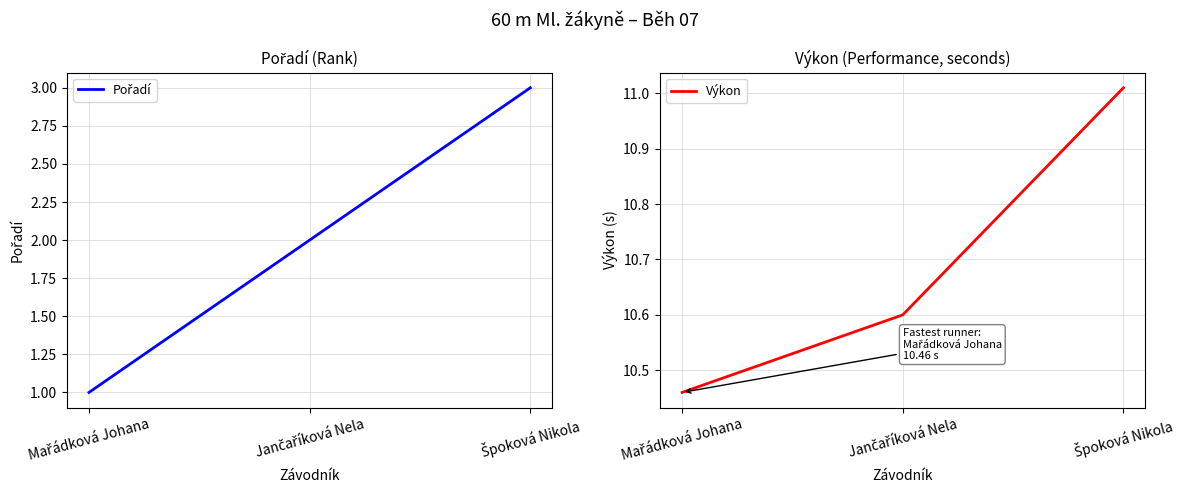

How many categories are shown in the chart?

3